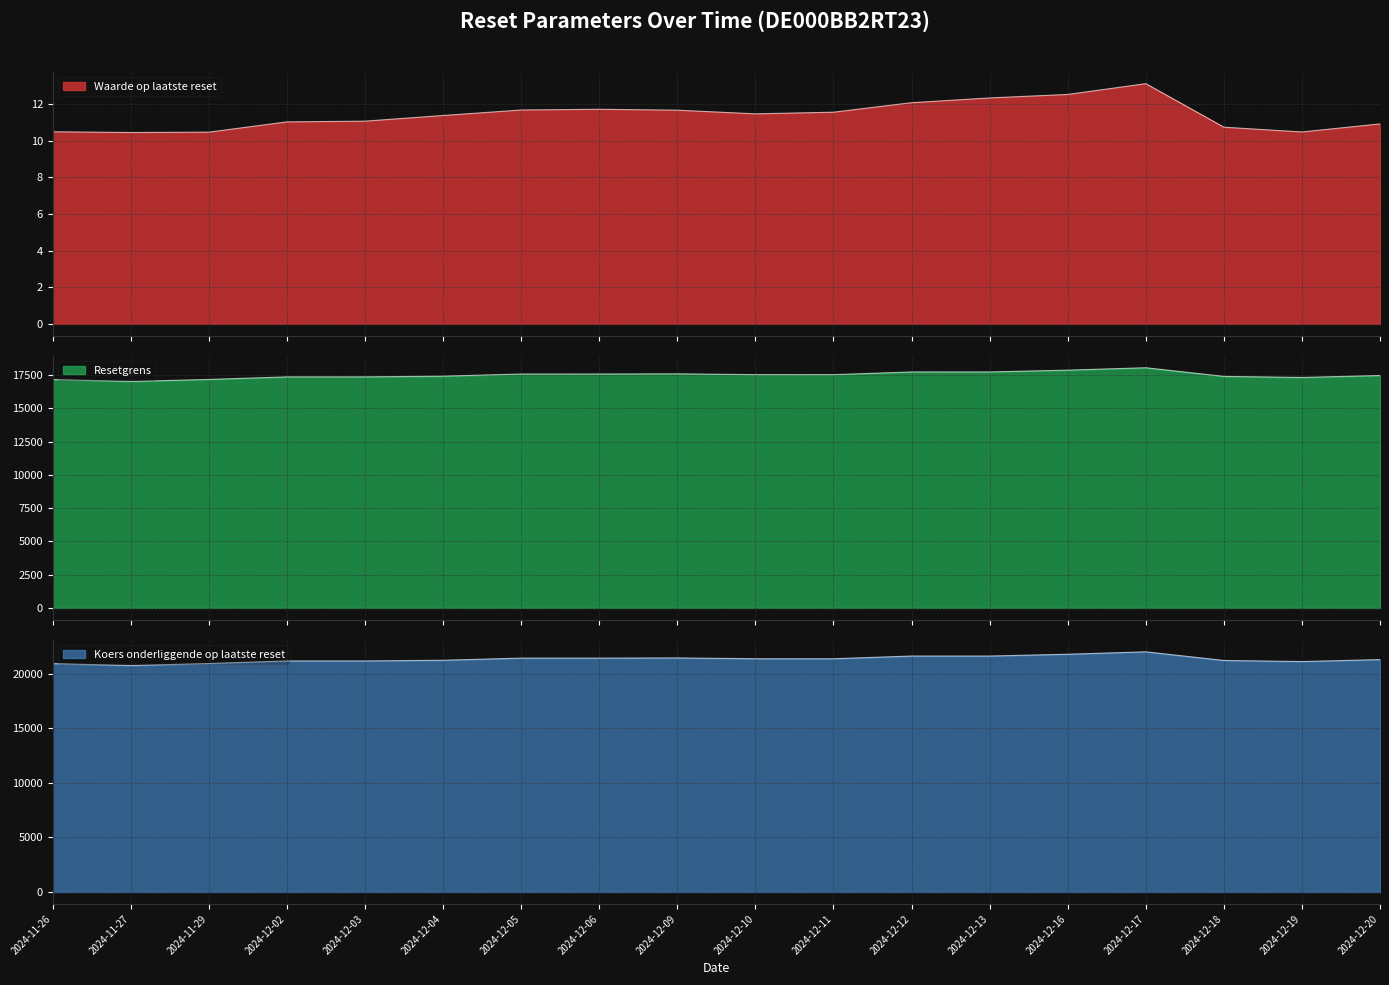

True or false: Resetgrens and Koers onderliggende op laatste reset intersect in this chart.

False